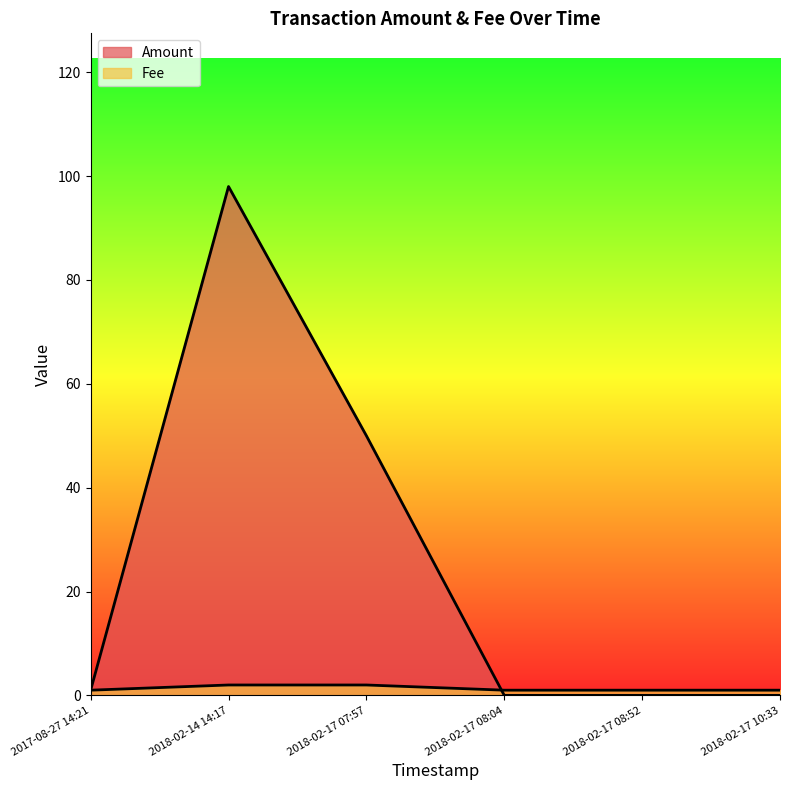

Rank the categories by Fee value from lowest to highest.

2018-02-17 10:33, 2018-02-17 08:52, 2018-02-17 08:04, 2017-08-27 14:21, 2018-02-17 07:57, 2018-02-14 14:17